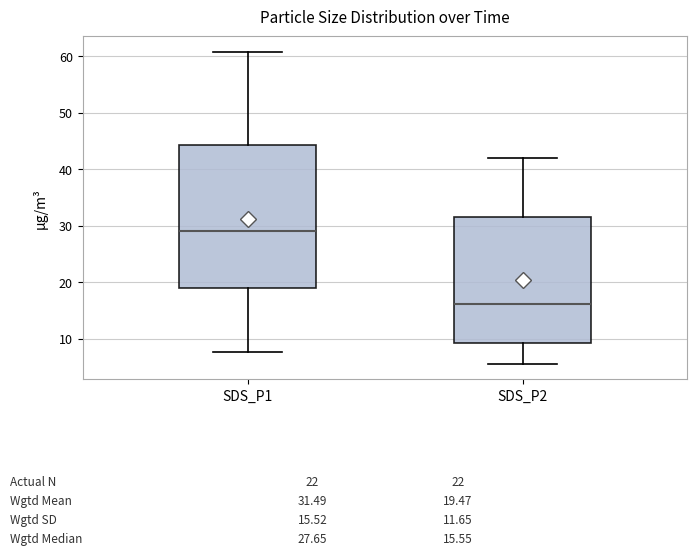

Which box's median line is the highest?

SDS_P1